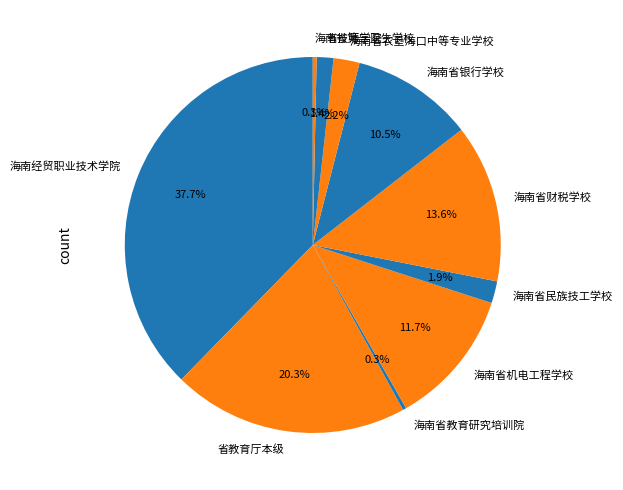

Is the sum of 海南省银行学校 and 海南省教育研究培训院 greater than half?

No